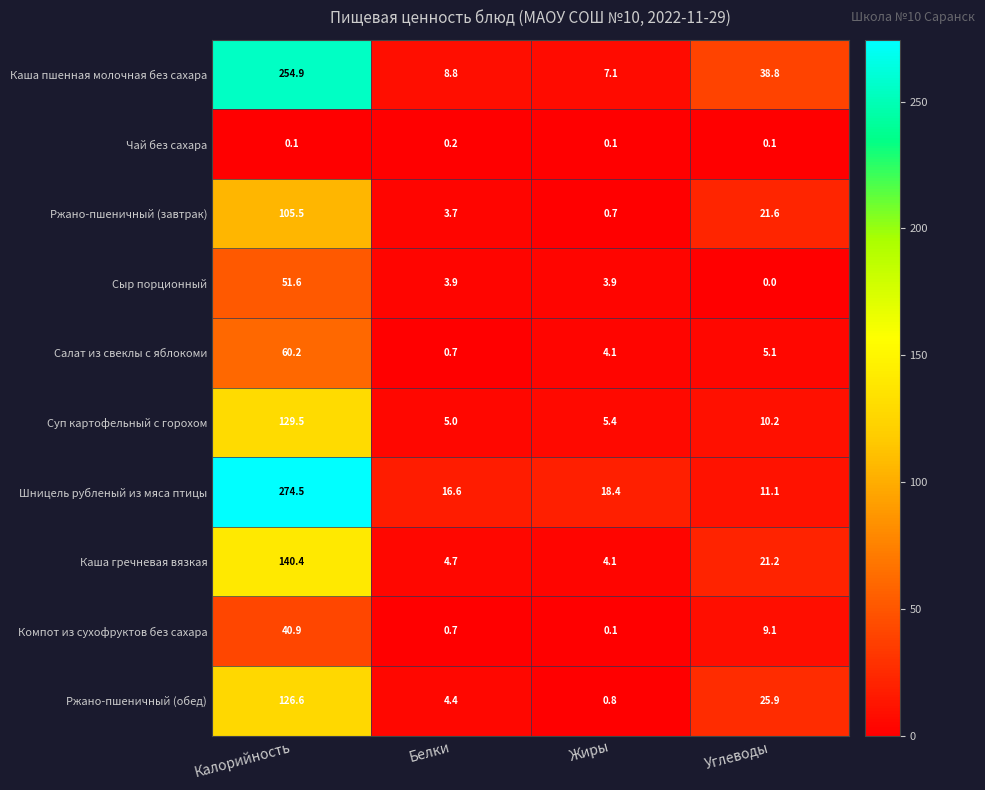

How many data points does each series have?

4